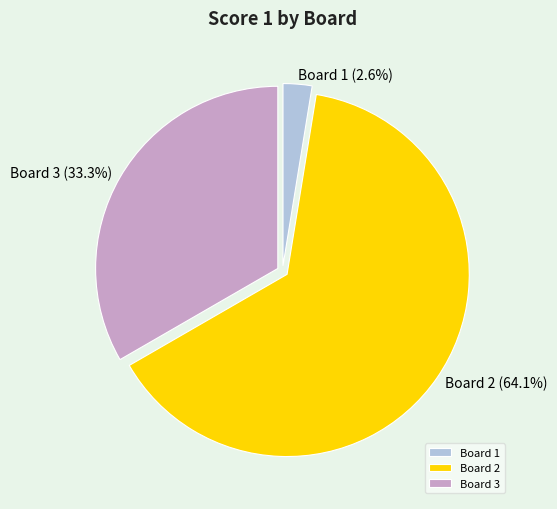

How much of the chart is everything except Board 1?

97.4%